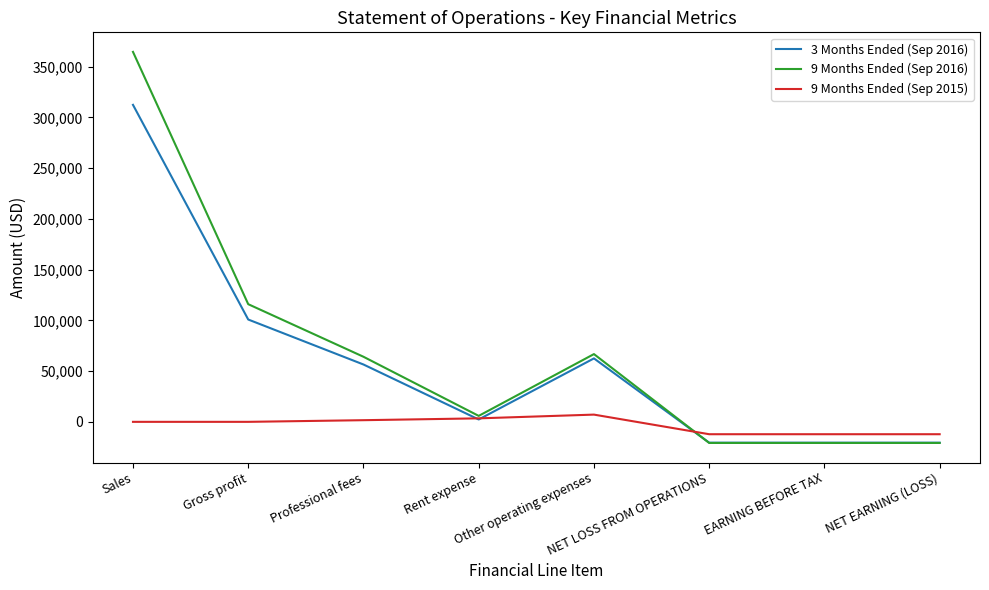

The value of 3 Months Ended (Sep 2016) at Sales is 547716. True or false?

False